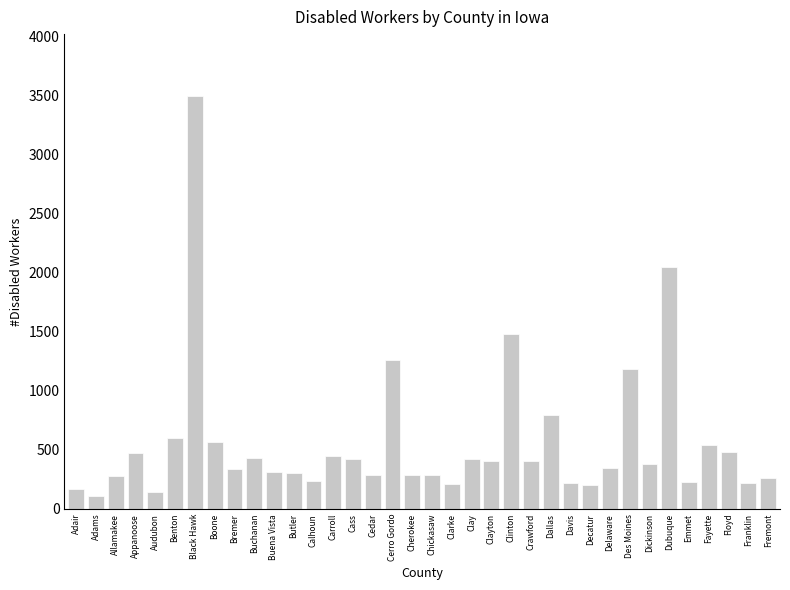

Which label corresponds to the largest value in the chart?

Black Hawk